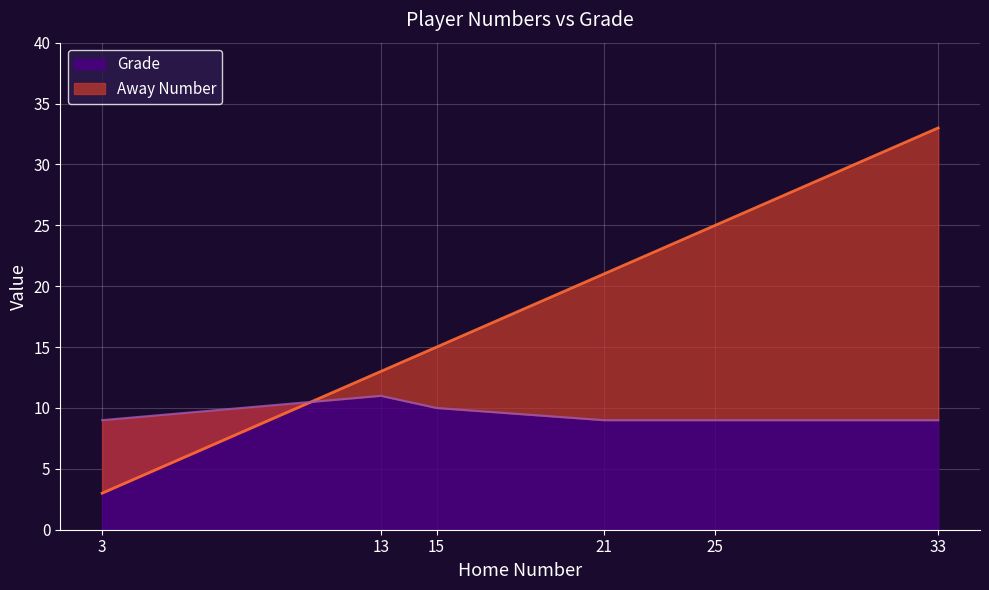

True or false: Grade and Away Number cross at least once.

True